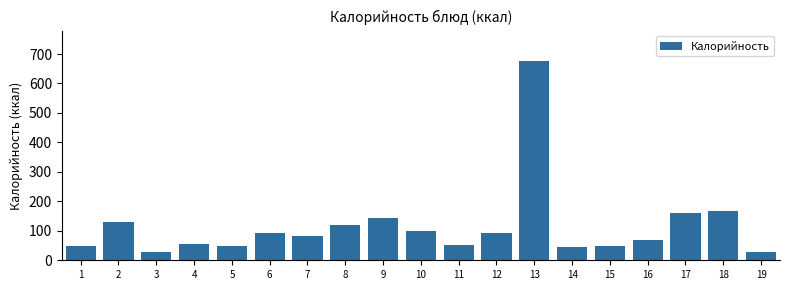

What is the maximum value shown in the chart?

678.0